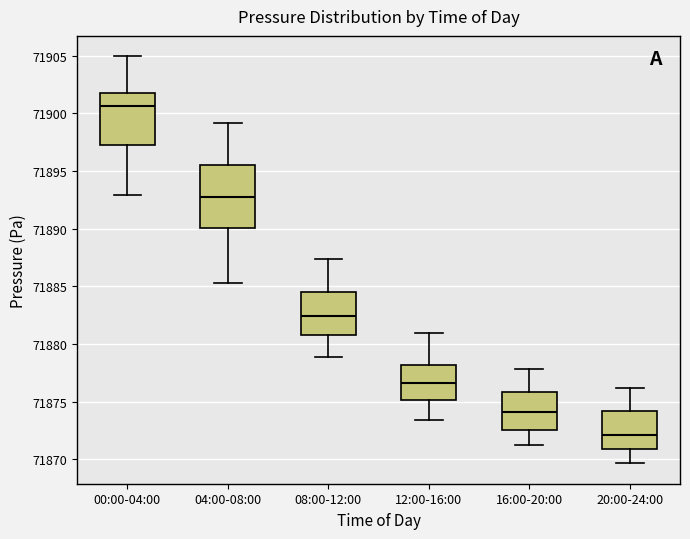

Where does the median line of the box for 12:00-16:00 sit on the y-axis? The values are not printed on the chart, so give them approximately, as read against the axis.

71876.5